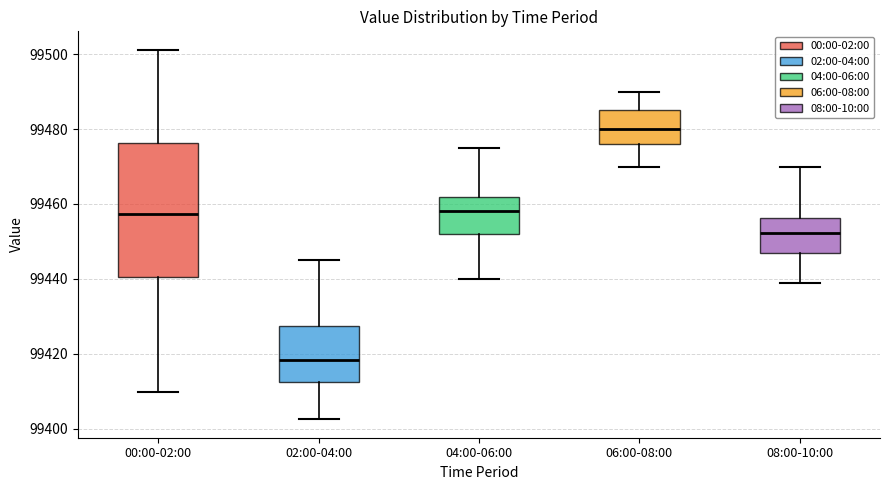

Which box is the tallest, from its lower edge to its upper edge?

00:00-02:00